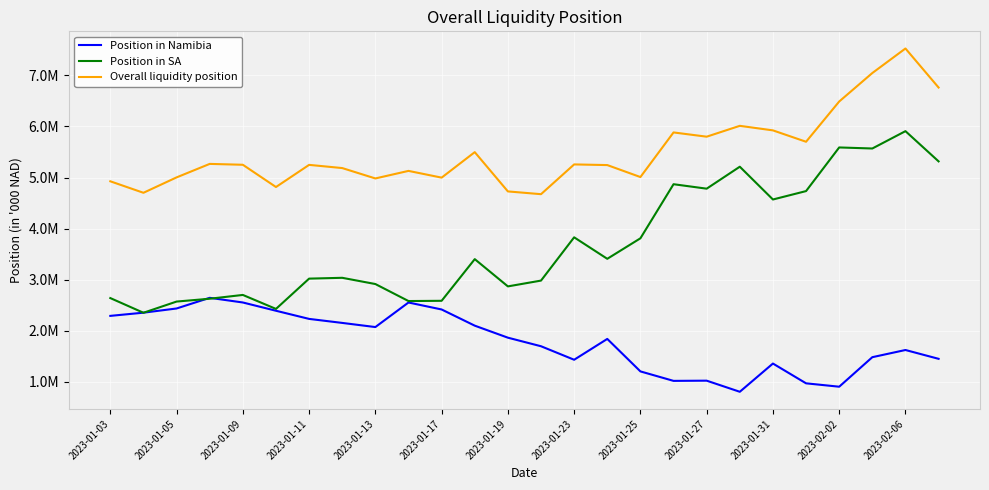

Is this an area chart (filled region under the line)?

No